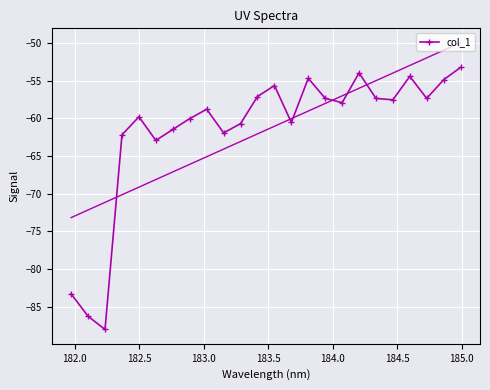

What is the value of the col_1 point at the 21st from the left?

-54.5